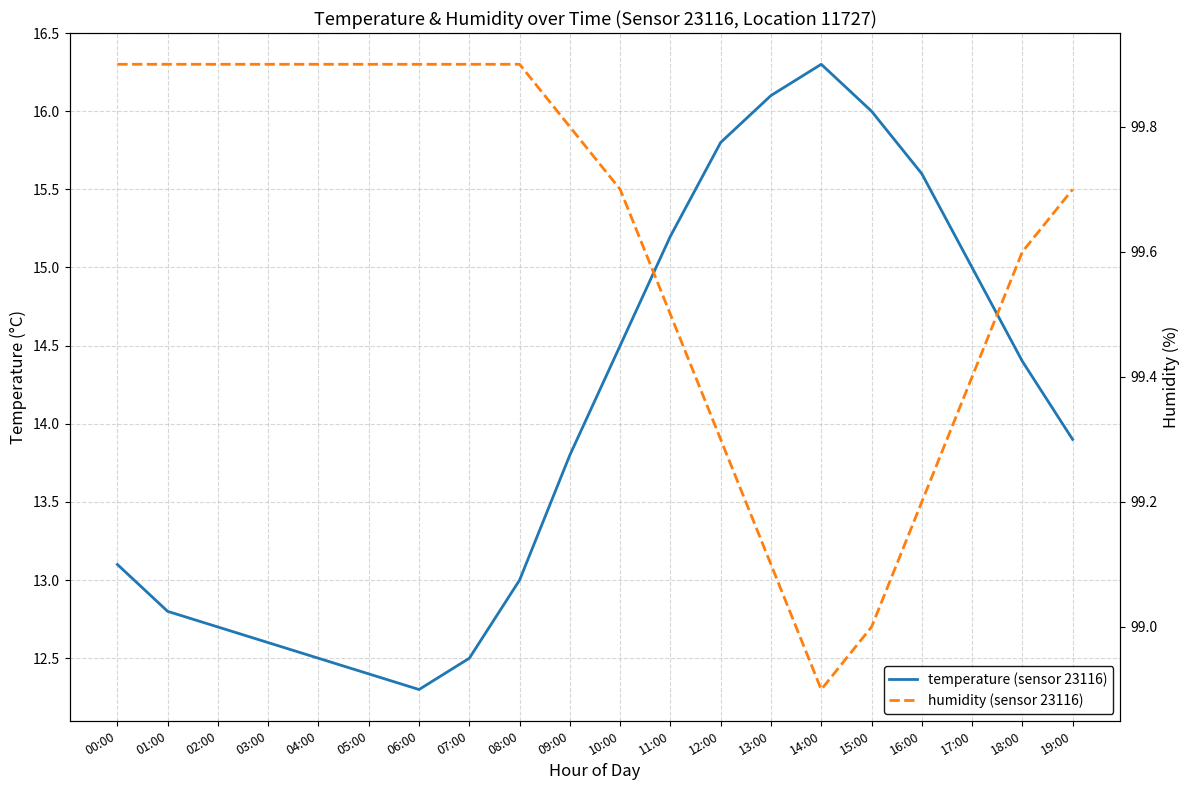

How many lines are shown in the chart?

2